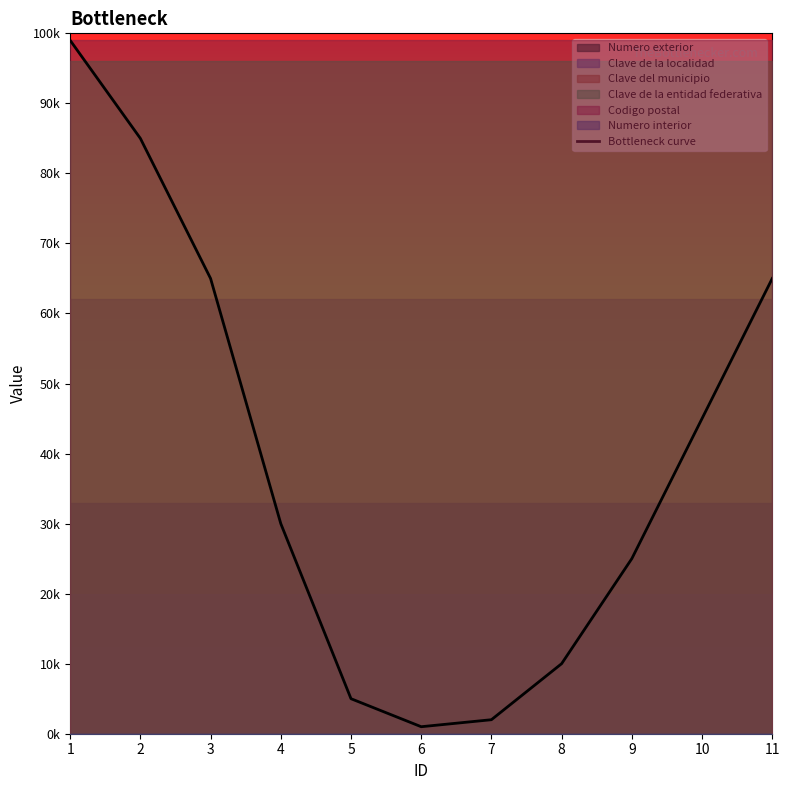

True or false: the data shows 65000 at 3.

True